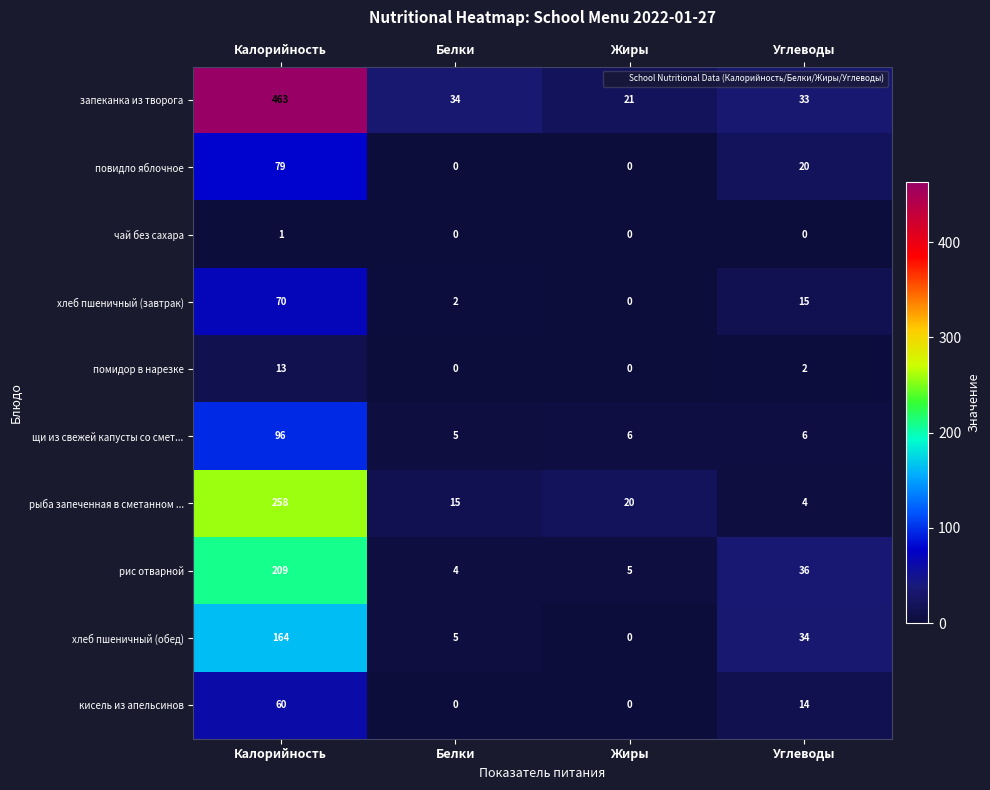

Is the value of хлеб пшеничный (завтрак) at Белки greater than the value of рис отварной at Белки?

No